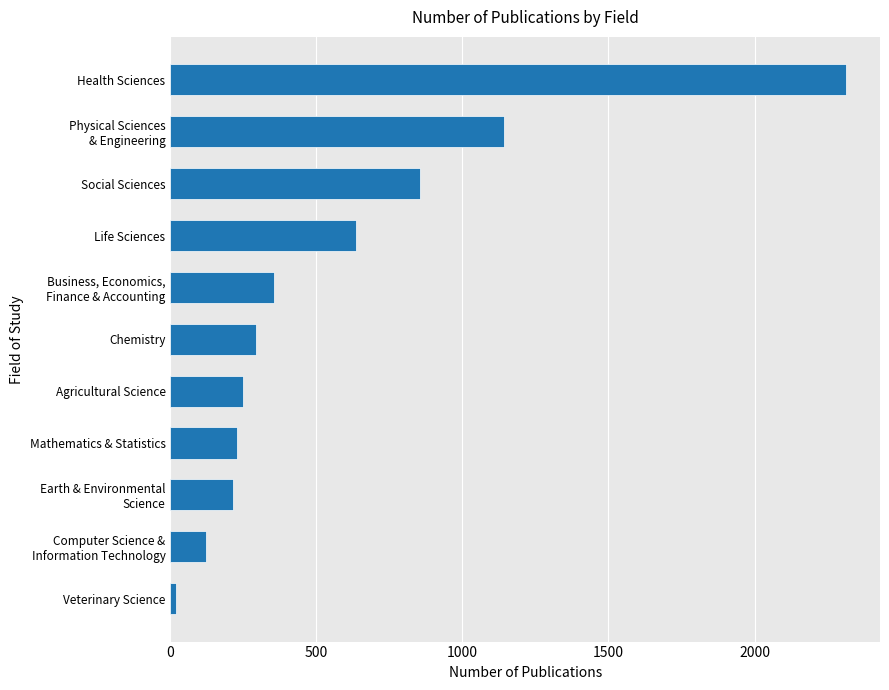

True or false: the data shows 4163 at Health Sciences.

False